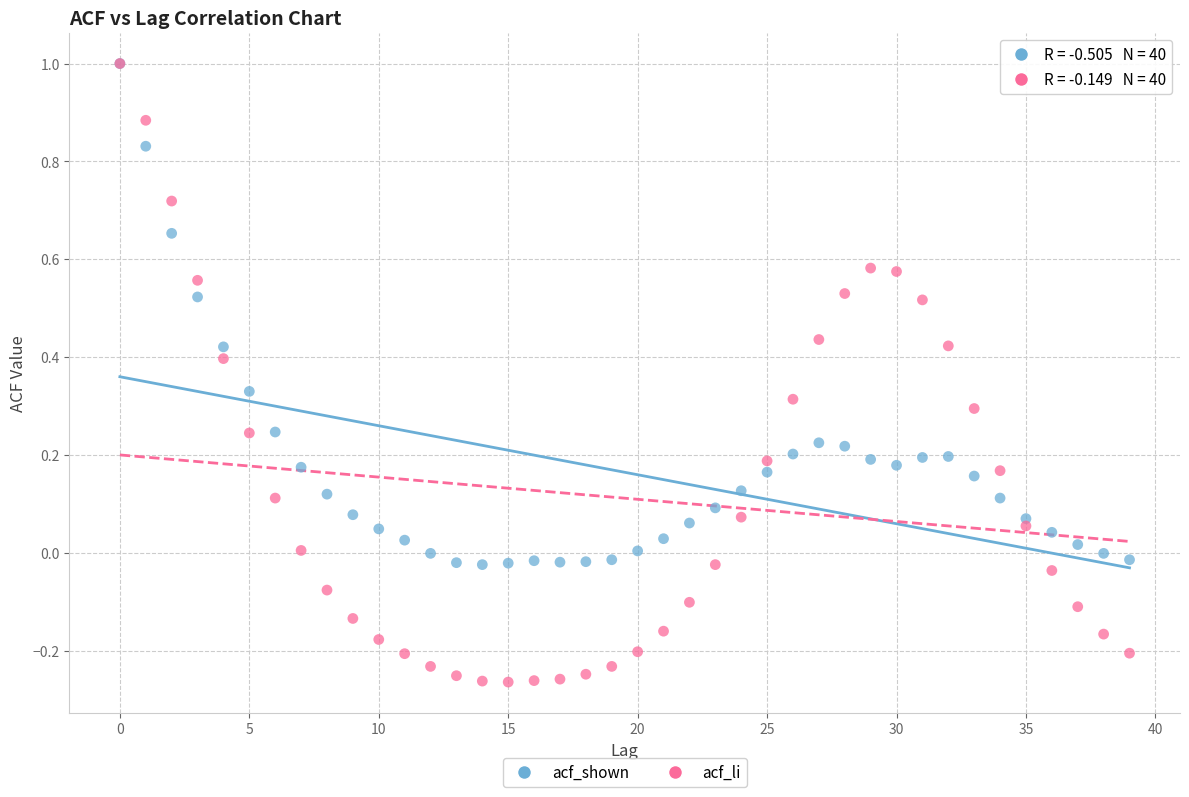

Which series reaches the minimum Y coordinate?

acf_li